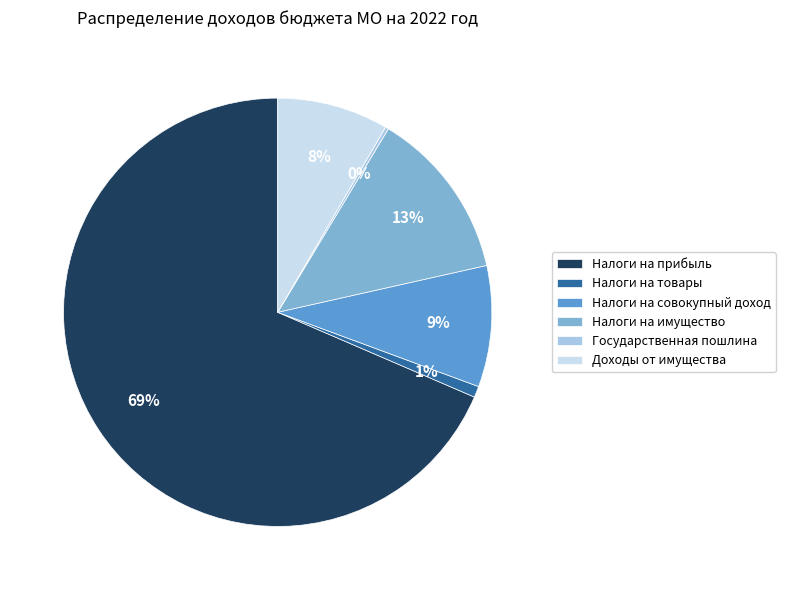

Approximately how many times larger is the value at Налоги на совокупный доход compared to Налоги на имущество?

0.7